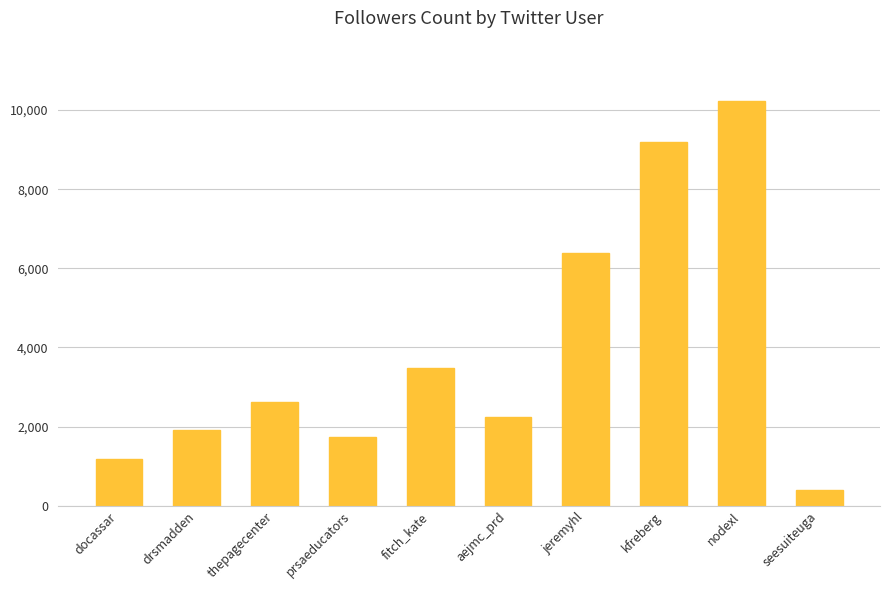

Which category has the highest value across all series?

nodexl